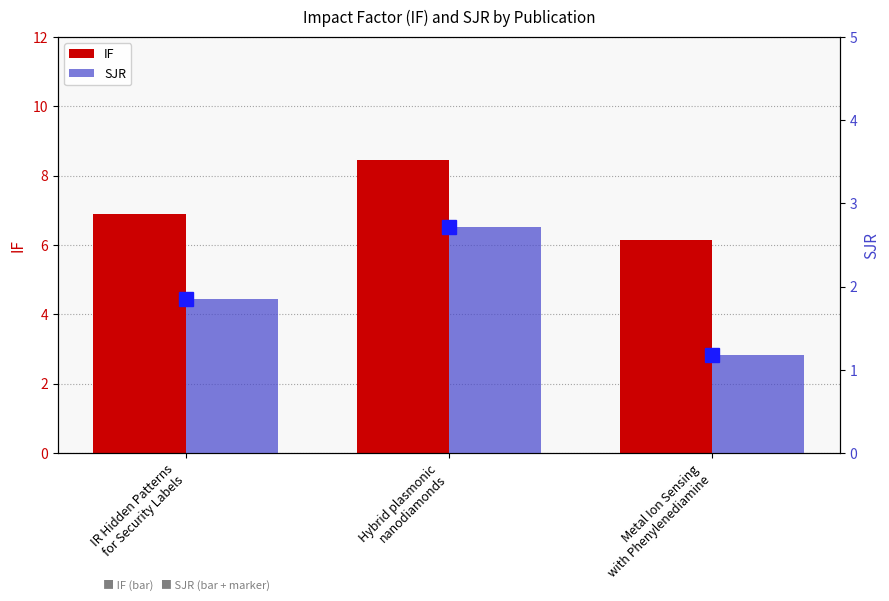

What value does the SJR series have at Hybrid plasmonic
nanodiamonds?

2.7